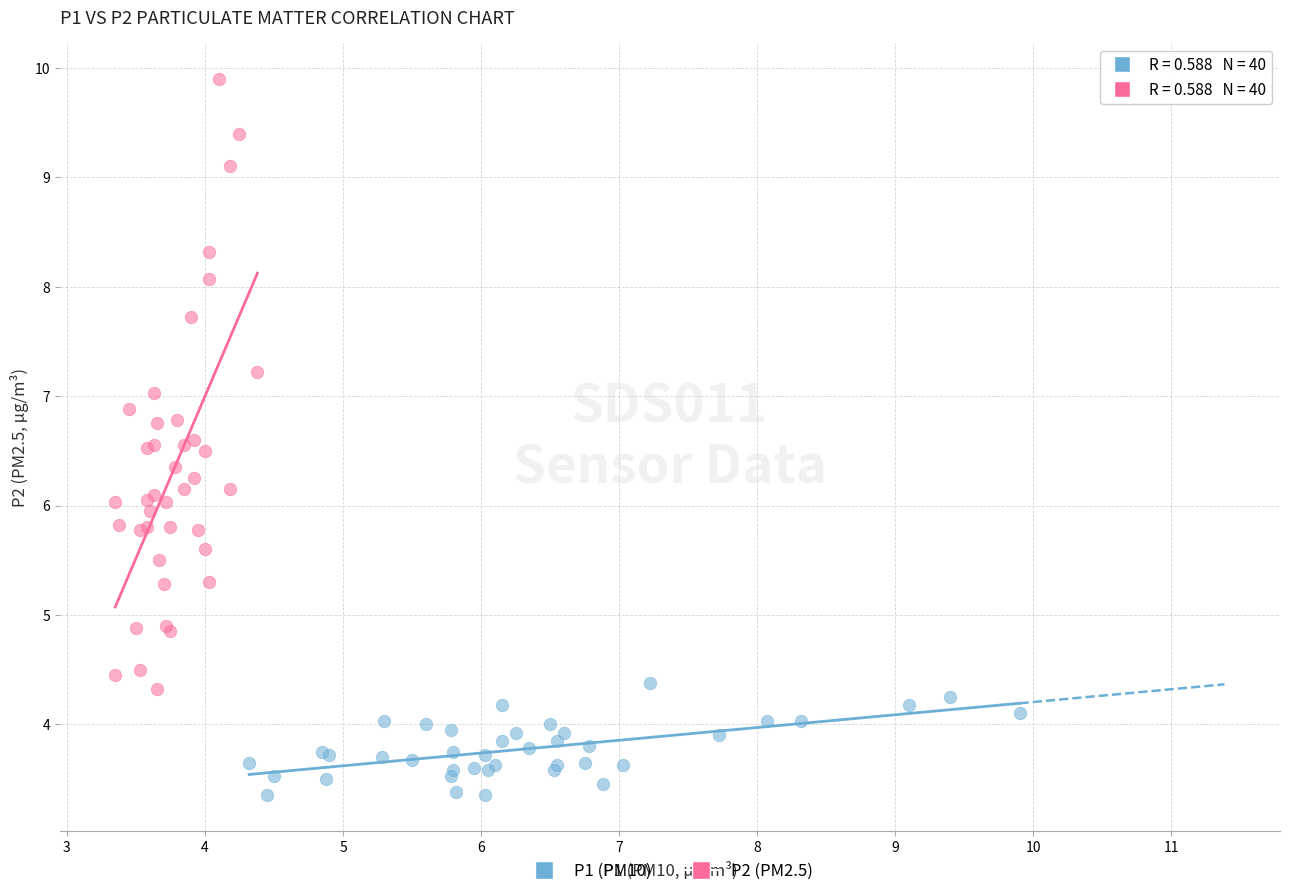

Which series has the largest Y range (max minus min)?

P2 (PM2.5)